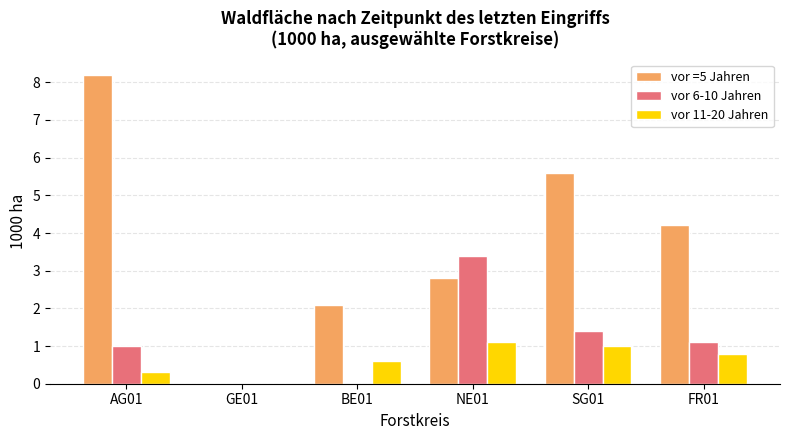

The value of vor 11-20 Jahren at NE01 is 1.1. True or false?

True